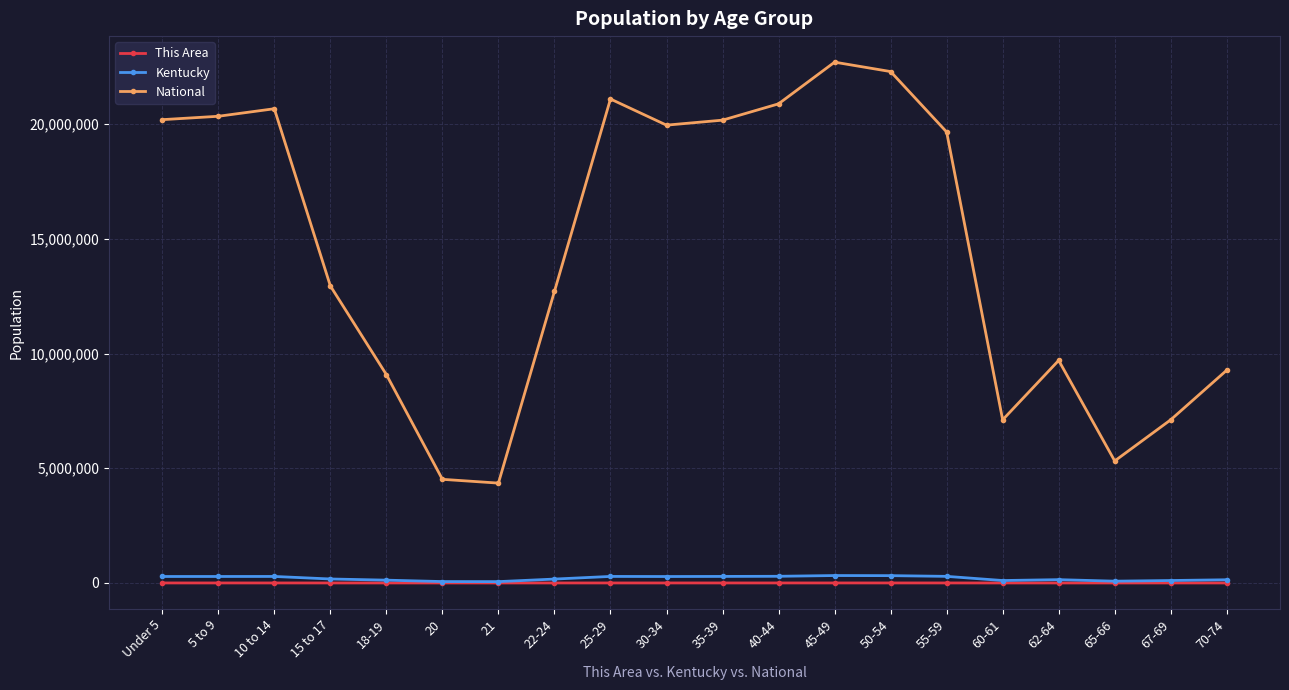

What is the average value of the Kentucky series?

204323